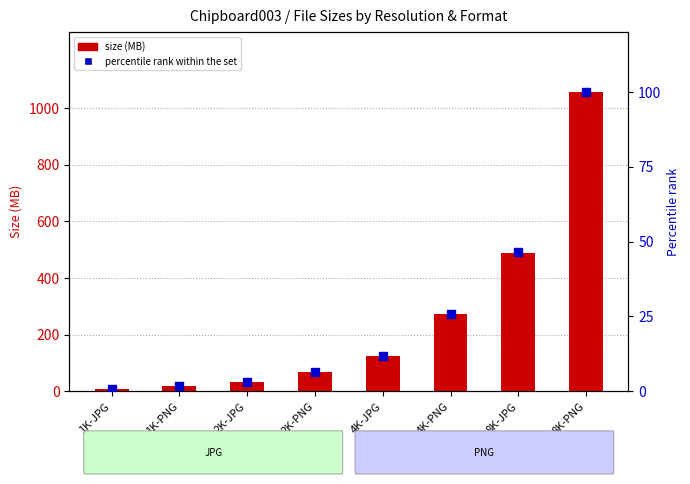

Which series contains the highest Y value?

size (MB)